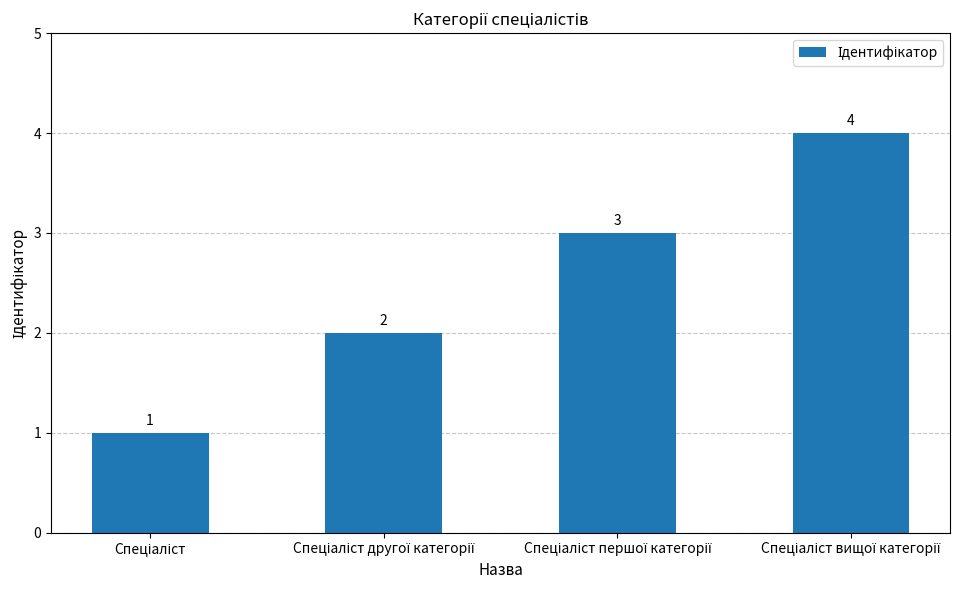

Count the values in the range 2 to 4.

3